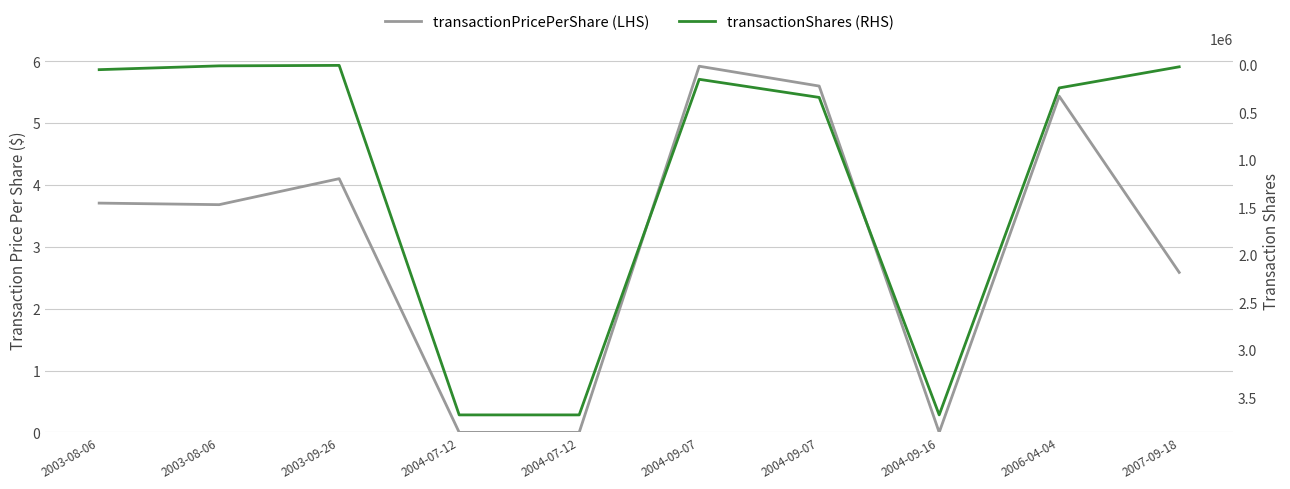

Reading left to right, list all the values displayed in this chart.

transactionPricePerShare (LHS): 3.7	3.7	4.1	0.0	0.0	5.9	5.6	0.0	5.4	2.6
transactionShares (RHS): 50000.0	10000.0	5000.0	3682515.0	3682515.0	151500.0	342187.0	3682515.0	242187.0	20000.0